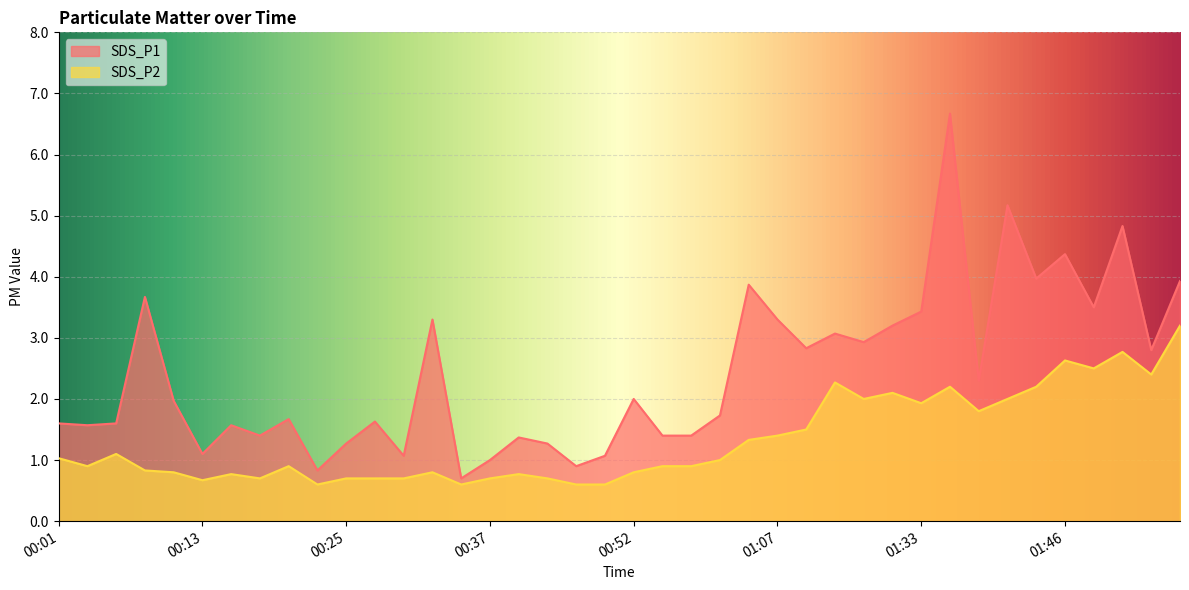

Which category has the highest value across all series?

01:36